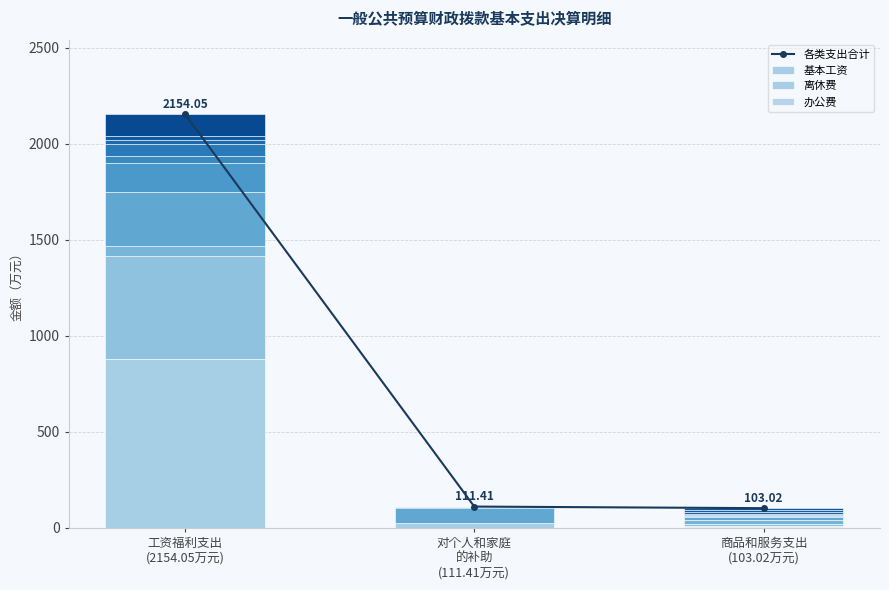

Which label corresponds to the largest value in the chart?

工资福利支出
(2154.05万元)